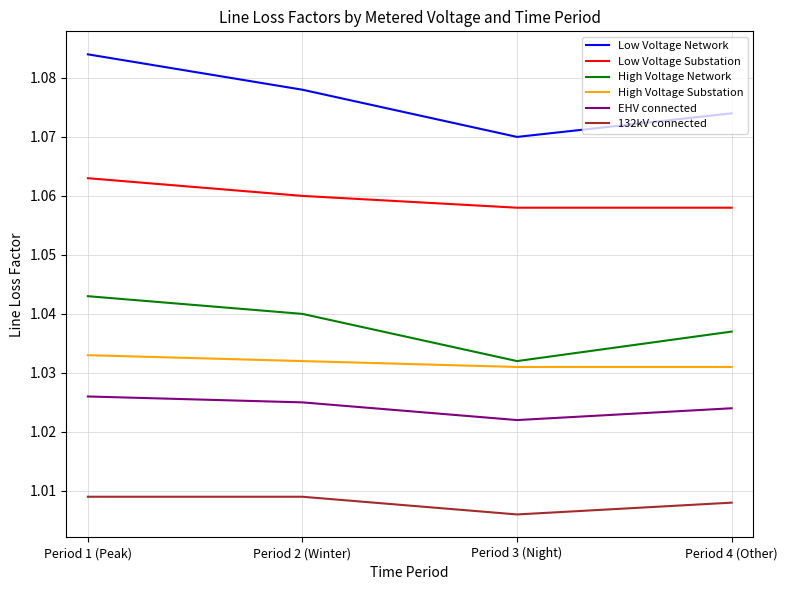

What is the sum of all High Voltage Network values?

4.2